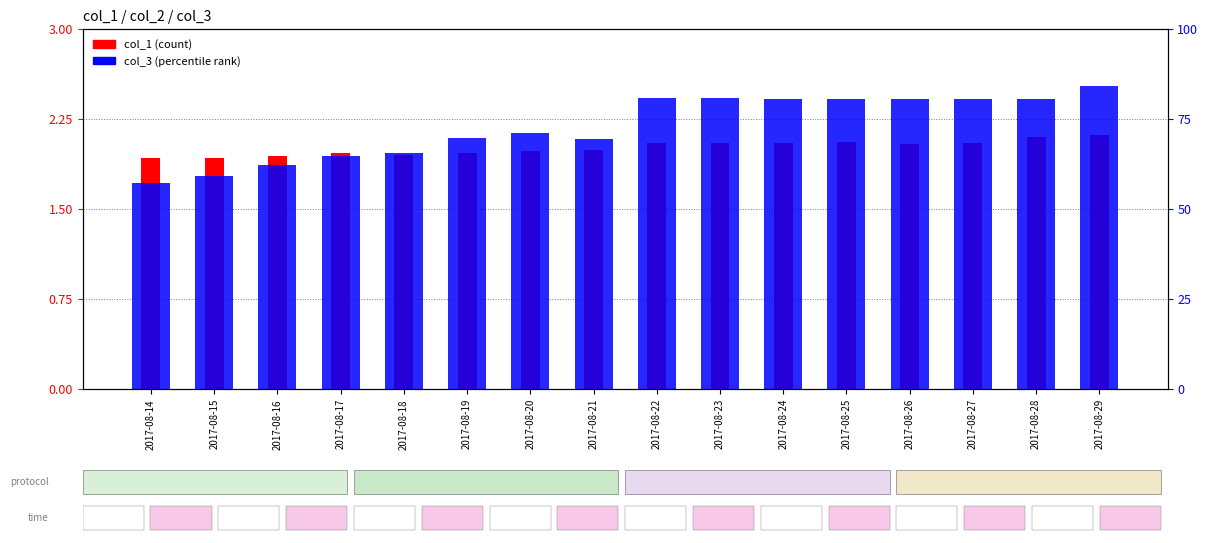

True or false: col_1 has a value of 0.8 at 2017-08-17.

False